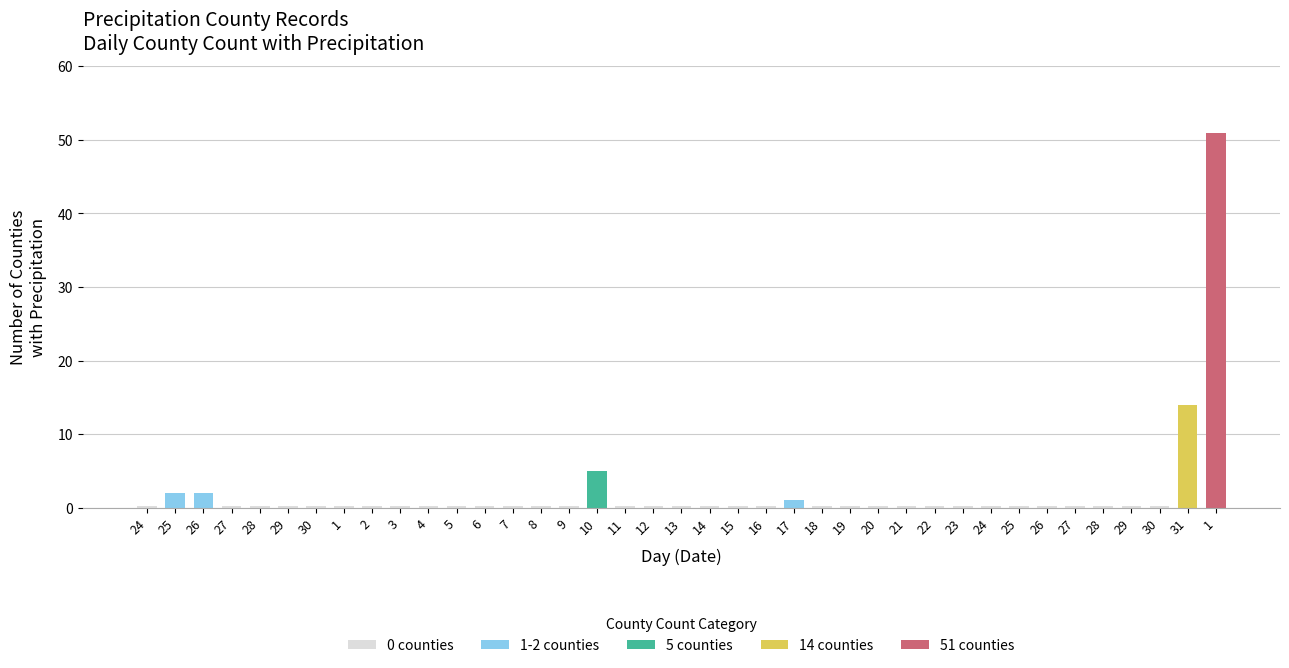

Reading left to right, what are all the values shown in this chart?

0 counties: 0.3	0.0	0.0	0.3	0.3	0.3	0.3	0.3	0.3	0.3	0.3	0.3	0.3	0.3	0.3	0.3	0.0	0.3	0.3	0.3	0.3	0.3	0.3	0.0	0.3	0.3	0.3	0.3	0.3	0.3	0.3	0.3	0.3	0.3	0.3	0.3	0.3	0.0	0.0
1-2 counties: 0.0	2.0	2.0	0.0	0.0	0.0	0.0	0.0	0.0	0.0	0.0	0.0	0.0	0.0	0.0	0.0	0.0	0.0	0.0	0.0	0.0	0.0	0.0	1.0	0.0	0.0	0.0	0.0	0.0	0.0	0.0	0.0	0.0	0.0	0.0	0.0	0.0	0.0	0.0
5 counties: 0.0	0.0	0.0	0.0	0.0	0.0	0.0	0.0	0.0	0.0	0.0	0.0	0.0	0.0	0.0	0.0	5.0	0.0	0.0	0.0	0.0	0.0	0.0	0.0	0.0	0.0	0.0	0.0	0.0	0.0	0.0	0.0	0.0	0.0	0.0	0.0	0.0	0.0	0.0
14 counties: 0.0	0.0	0.0	0.0	0.0	0.0	0.0	0.0	0.0	0.0	0.0	0.0	0.0	0.0	0.0	0.0	0.0	0.0	0.0	0.0	0.0	0.0	0.0	0.0	0.0	0.0	0.0	0.0	0.0	0.0	0.0	0.0	0.0	0.0	0.0	0.0	0.0	14.0	0.0
51 counties: 0.0	0.0	0.0	0.0	0.0	0.0	0.0	0.0	0.0	0.0	0.0	0.0	0.0	0.0	0.0	0.0	0.0	0.0	0.0	0.0	0.0	0.0	0.0	0.0	0.0	0.0	0.0	0.0	0.0	0.0	0.0	0.0	0.0	0.0	0.0	0.0	0.0	0.0	51.0